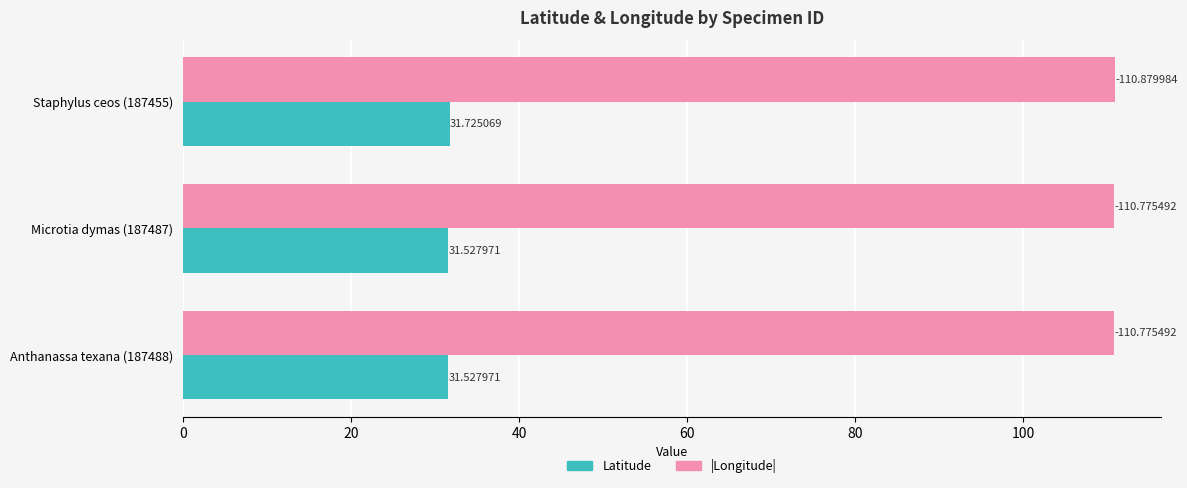

What is the spread (max minus min) of values at Anthanassa texana (187488)?

79.2